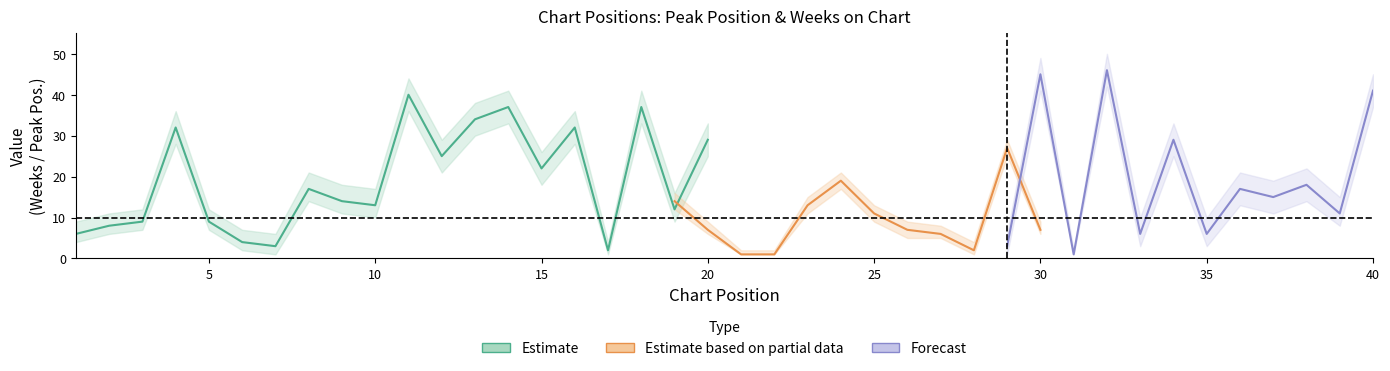

At which label does Weeks on Chart first exceed 17?

4